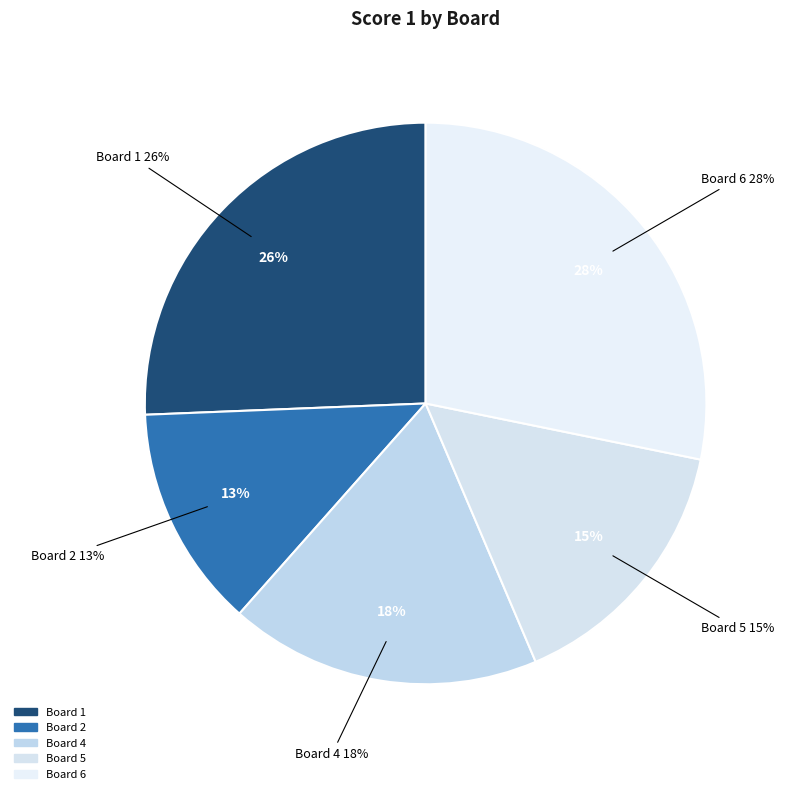

Is Board 5 the majority of the pie?

No